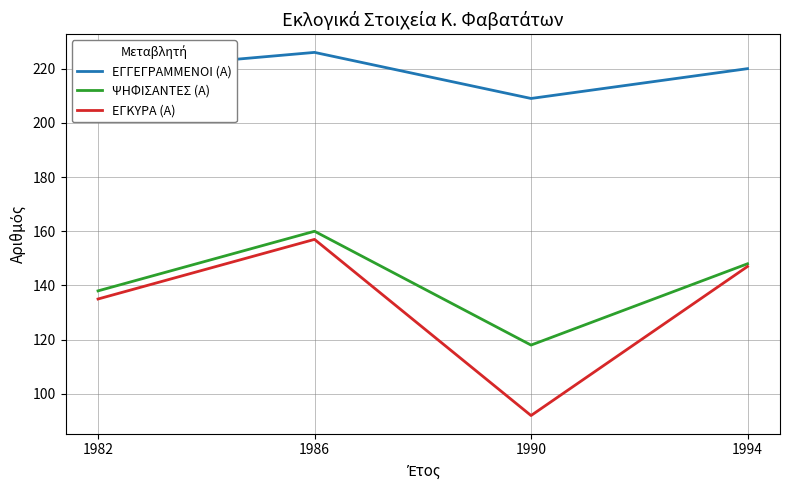

The ΨΗΦΙΣΑΝΤΕΣ (Α) series shows 98 at 1994. True or false?

False